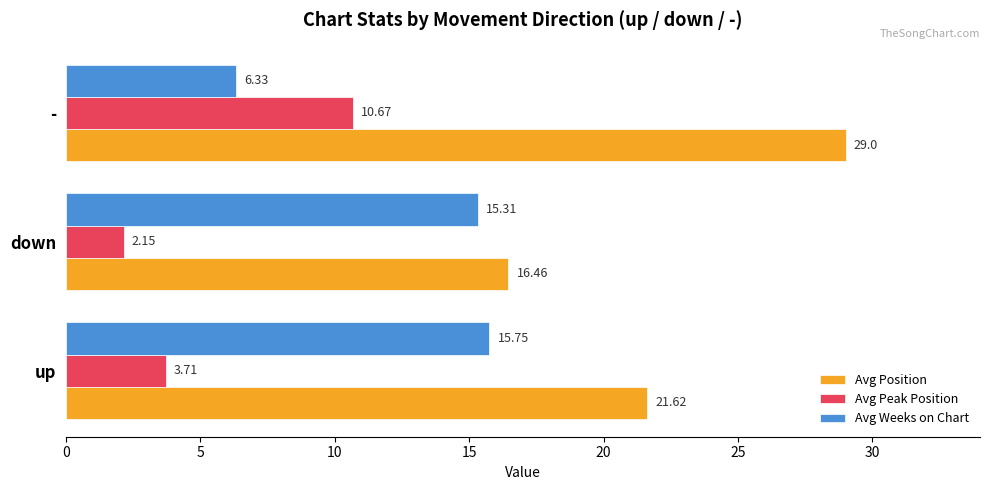

What is the difference between the maximum and minimum values in the Avg Peak Position series?

8.5